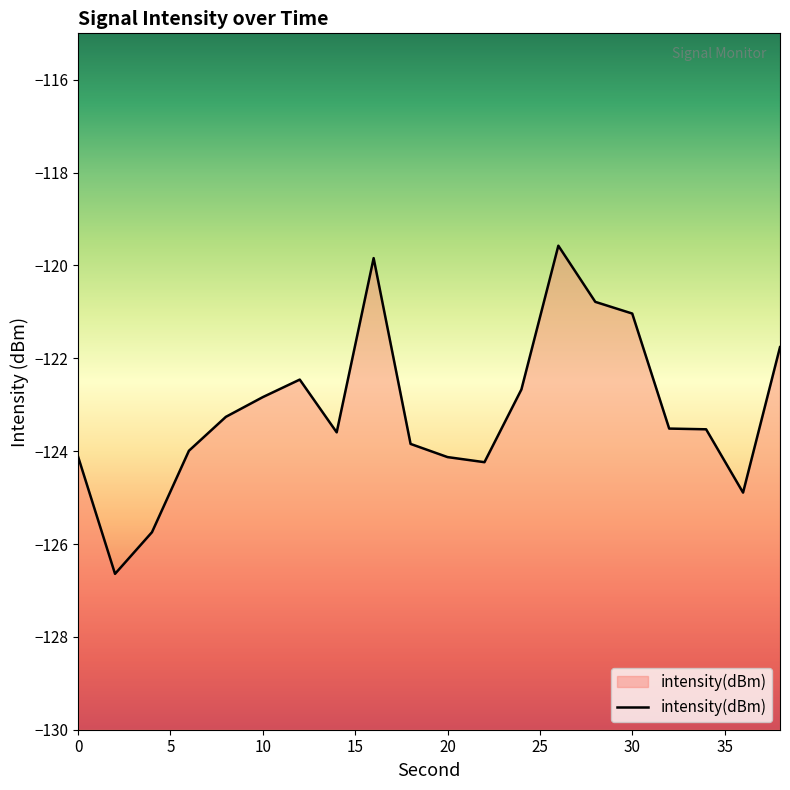

Reading left to right, list all the values displayed in this chart.

-124.1	-126.6	-125.7	-124.0	-123.3	-122.8	-122.5	-123.6	-119.8	-123.8	-124.1	-124.2	-122.7	-119.6	-120.8	-121.0	-123.5	-123.5	-124.9	-121.8